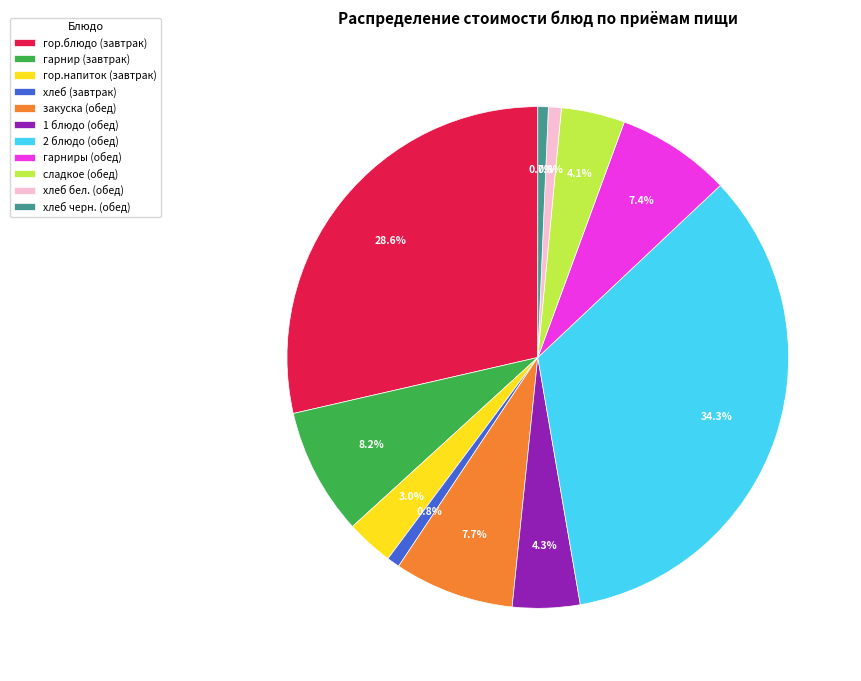

Does хлеб черн. (обед) represent more than half of the total?

No